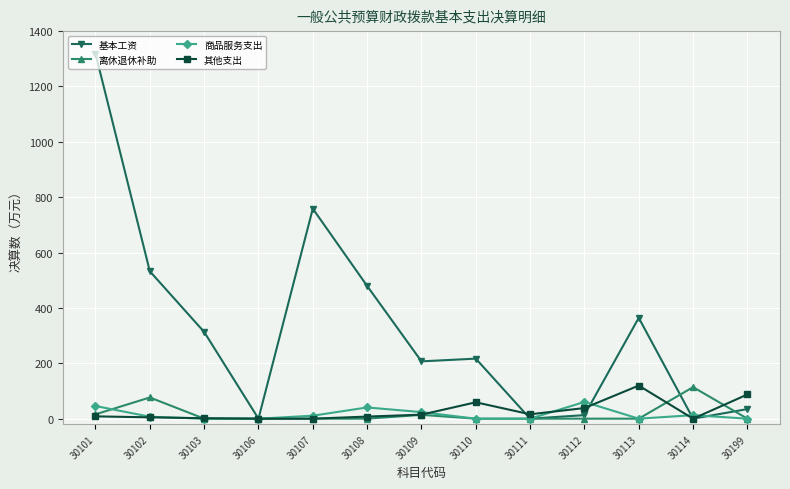

Which series has the widest spread of values?

基本工资